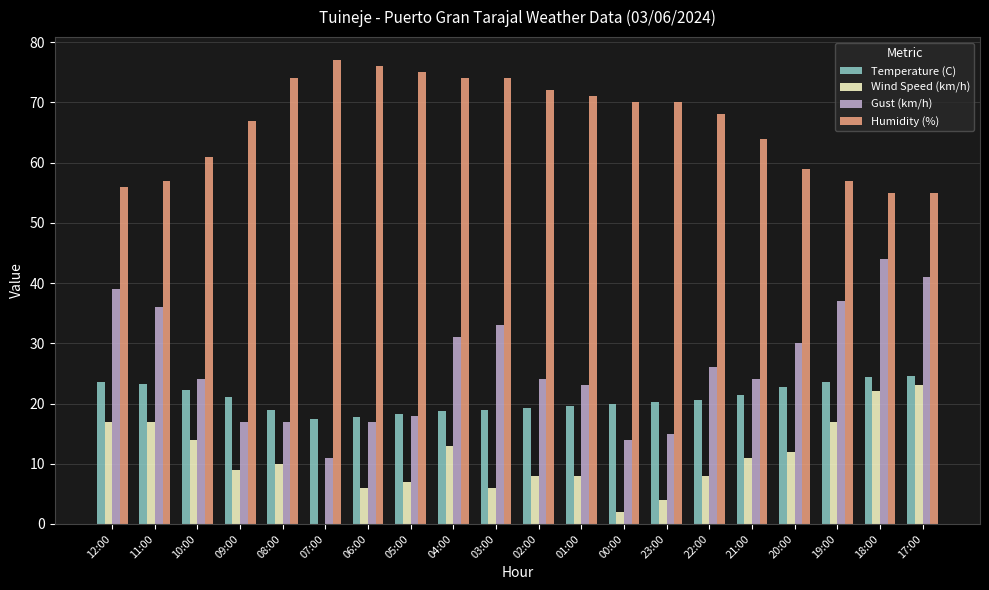

What is the average value of the Temperature (C) series?

20.8